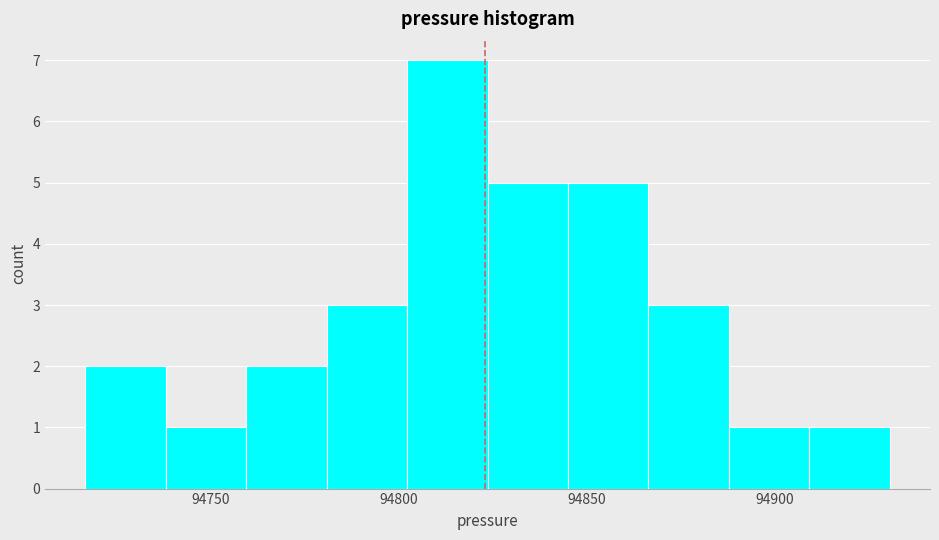

Which range on the x-axis has the tallest bar?

94800 to 94825